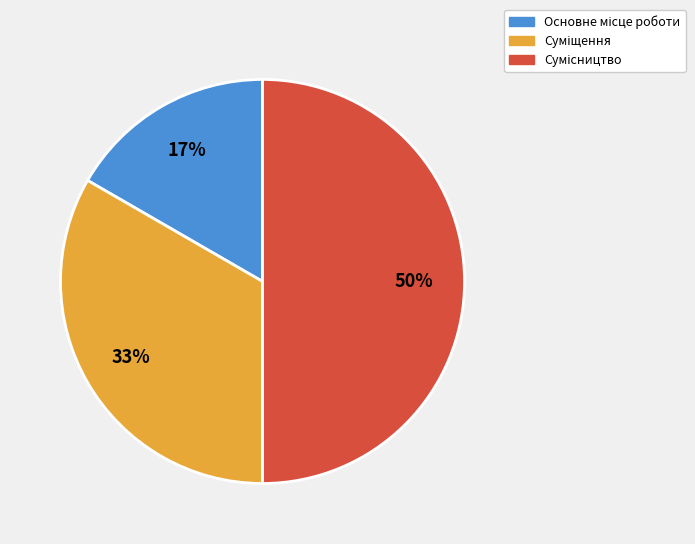

To the nearest percent, what is the difference between the largest and smallest slice percentages?

33%